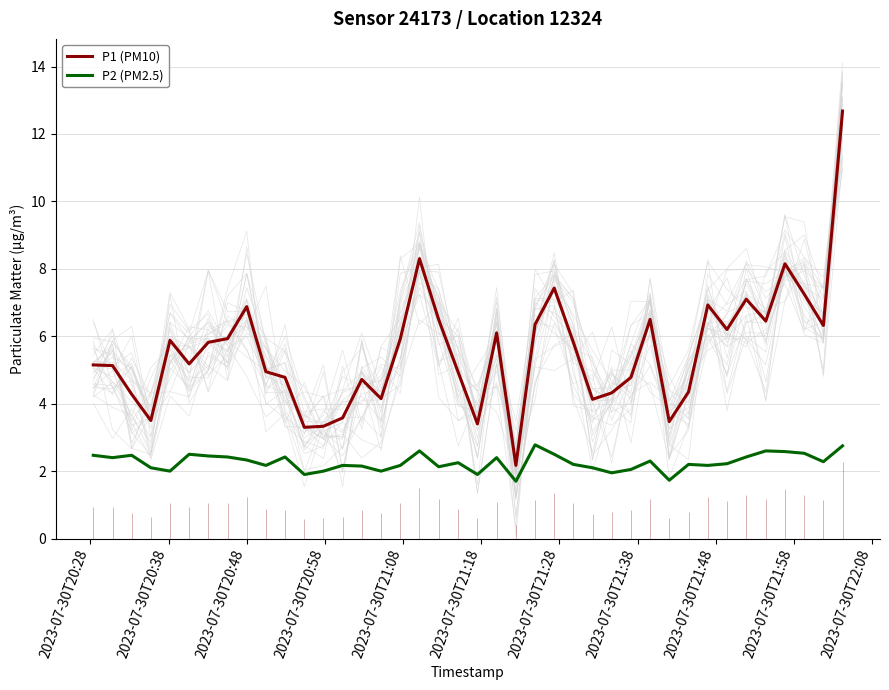

True or false: P2 (PM2.5) and P1 (PM10) cross at least once.

False